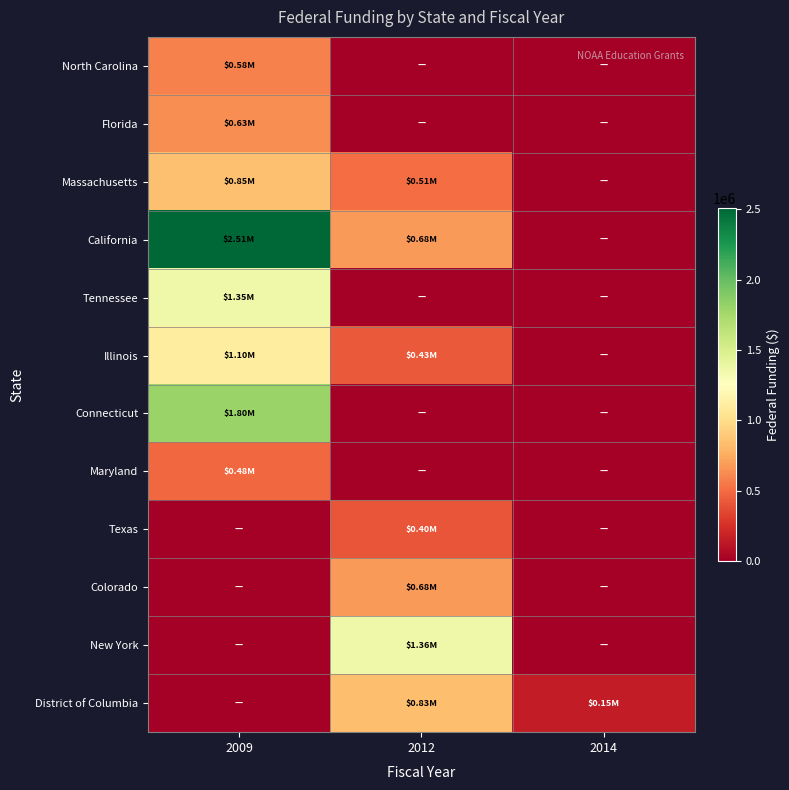

What is the total value across all series at 2009?

9308272